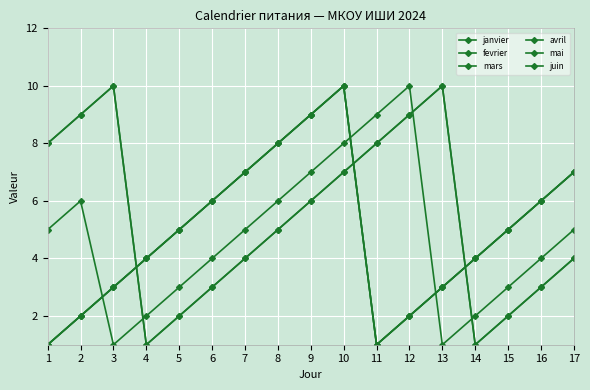

Reading left to right, list all the values displayed in this chart.

janvier: 1	2	3	4	5	6	7	8	9	10	1	2	3	4	5	6	7
fevrier: 8	9	10	1	2	3	4	5	6	7	8	9	10	1	2	3	4
mars: 8	9	10	1	2	3	4	5	6	7	8	9	10	1	2	3	4
avril: 1	2	3	4	5	6	7	8	9	10	1	2	3	4	5	6	7
mai: 1	2	3	4	5	6	7	8	9	10	1	2	3	4	5	6	7
juin: 5	6	1	2	3	4	5	6	7	8	9	10	1	2	3	4	5